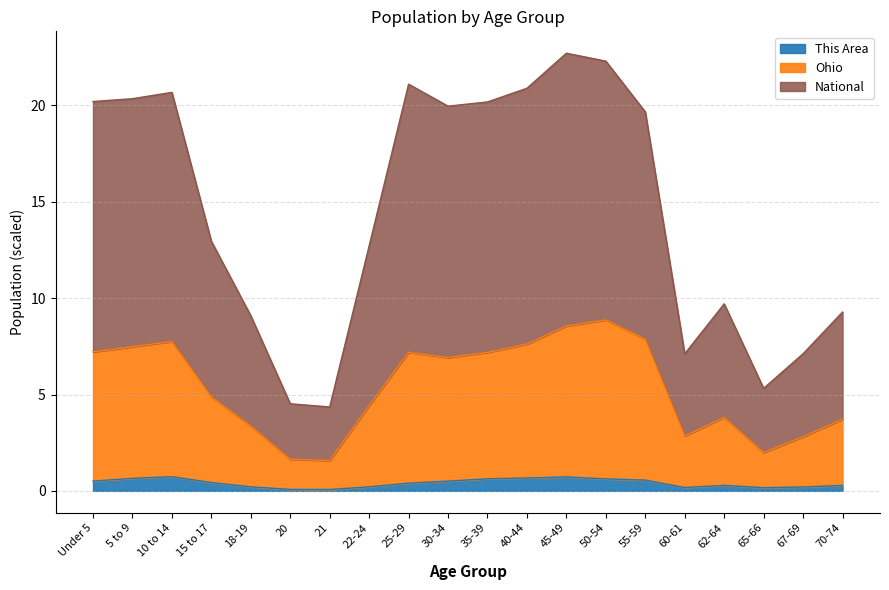

Read the Ohio value at 60-61.

2.8